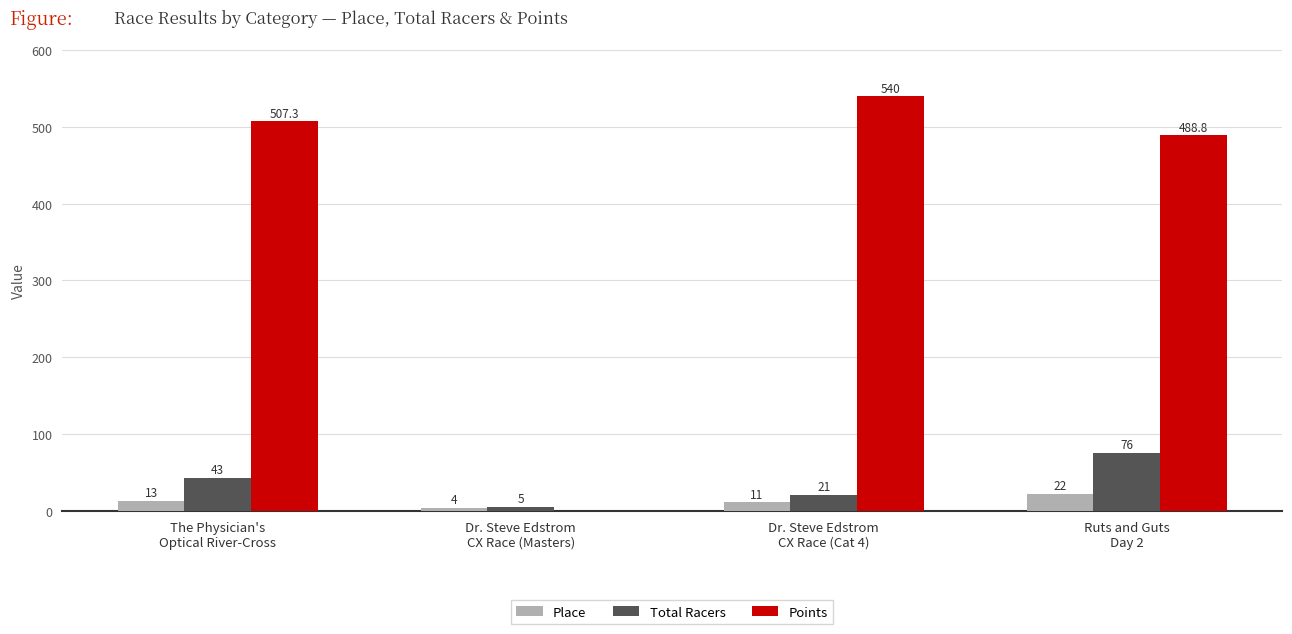

What is the sum of all Place values?

50.0